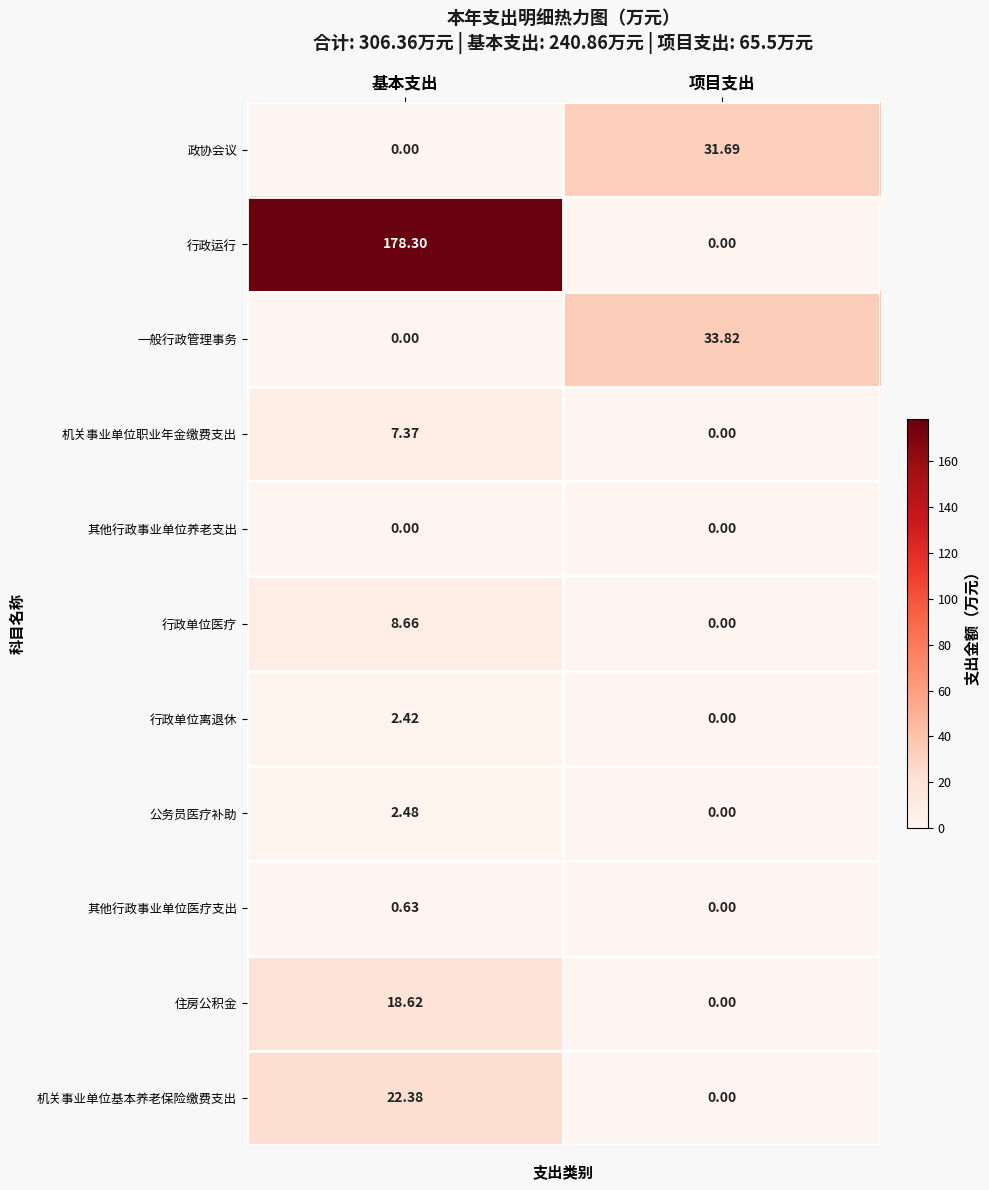

At which label is 政协会议 closest to 15?

基本支出